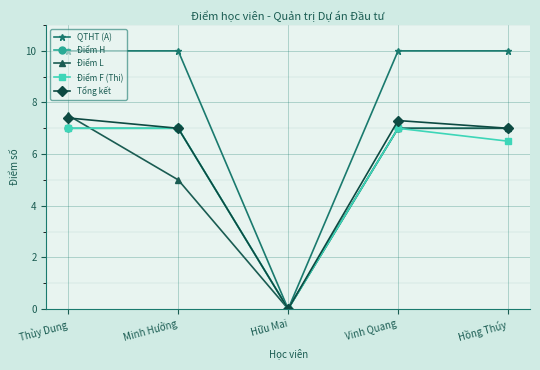

What is the spread (max minus min) of values at Minh Hưởng?

5.0